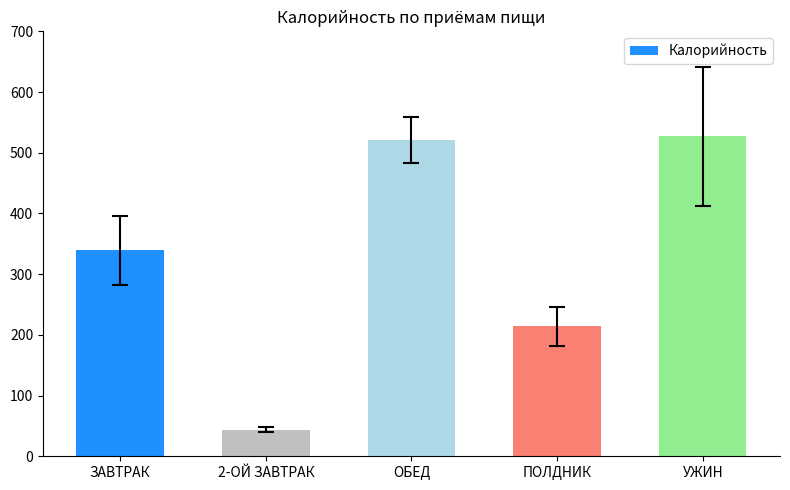

How many values are below 339?

2